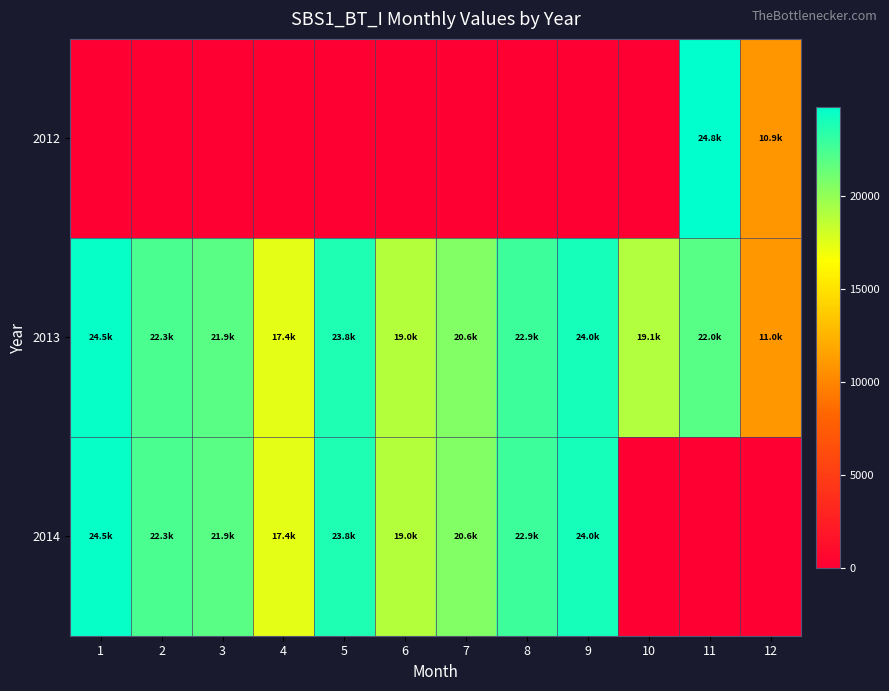

Reading right to left, list all the values displayed in this chart.

2012: 12=10920.0	11=24798.9	10=0.0	9=0.0	8=0.0	7=0.0	6=0.0	5=0.0	4=0.0	3=0.0	2=0.0	1=0.0
2013: 12=10998.2	11=21966.9	10=19074.5	9=24050.0	8=22856.7	7=20592.6	6=18969.1	5=23783.2	4=17373.7	3=21886.5	2=22322.5	1=24545.3
2014: 12=0.0	11=0.0	10=0.0	9=24050.0	8=22856.7	7=20592.6	6=18969.1	5=23783.2	4=17373.7	3=21886.5	2=22322.5	1=24545.3